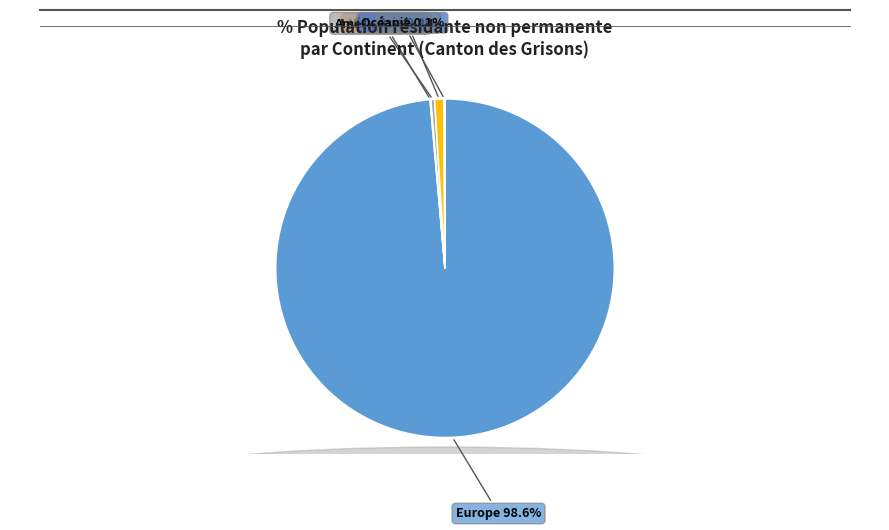

Is there any slice that represents more than half of the pie?

Yes